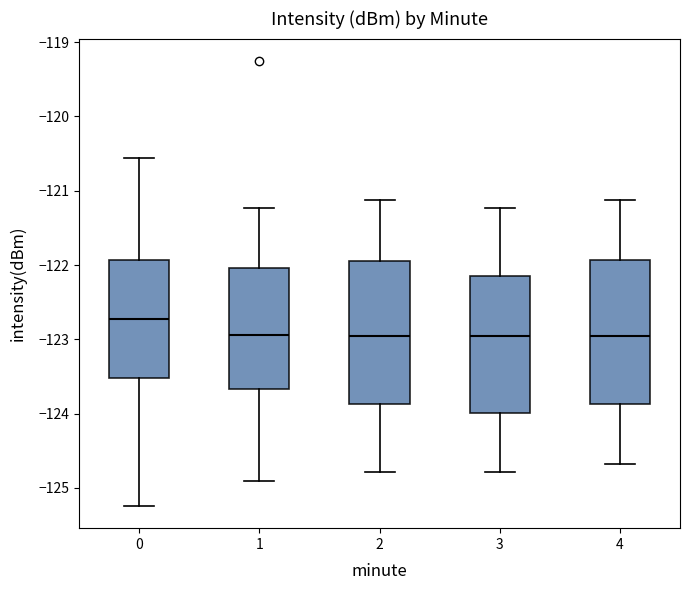

Which box's median line is the highest?

0